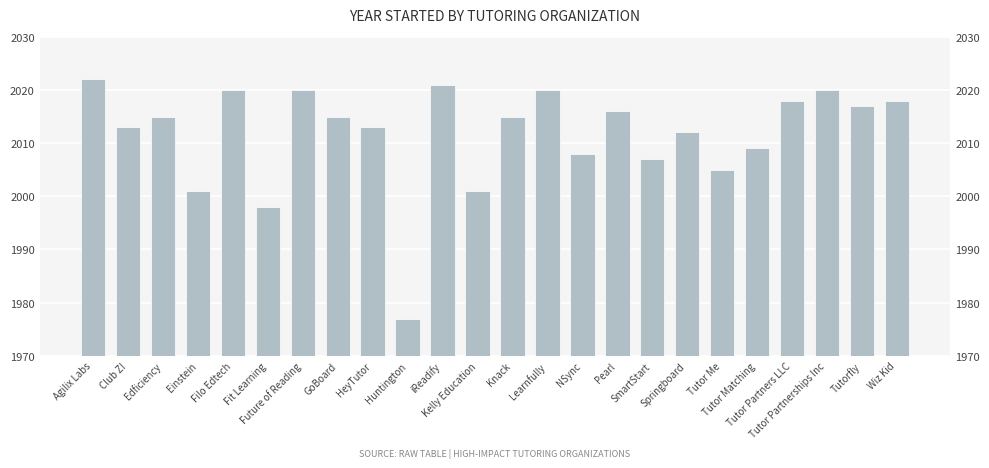

What is the ratio of the value at Tutor Matching to the value at Learnfully?

1.0